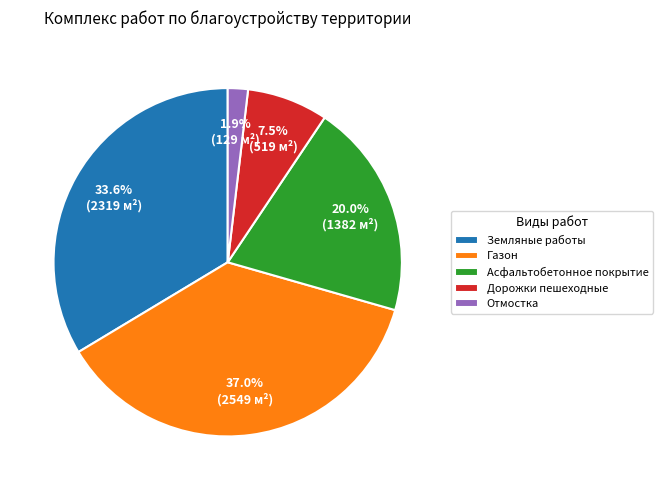

True or false: Асфальтобетонное покрытие accounts for 20% of the total.

True